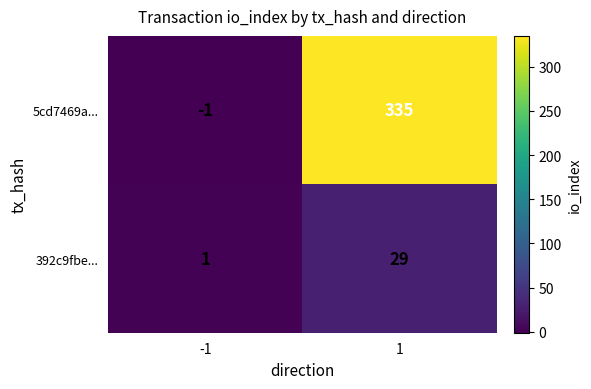

Reading left to right, what are all the values shown in this chart?

5cd7469a...: -1=-1	1=335
392c9fbe...: -1=1	1=29